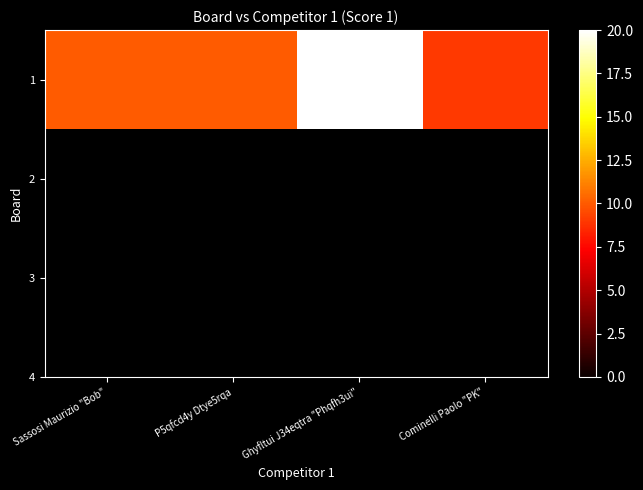

What is the change in value from P5qfcd4y Dtye5rqa to Ghyfltui J34eqtra "Phqfh3ui"?

+10